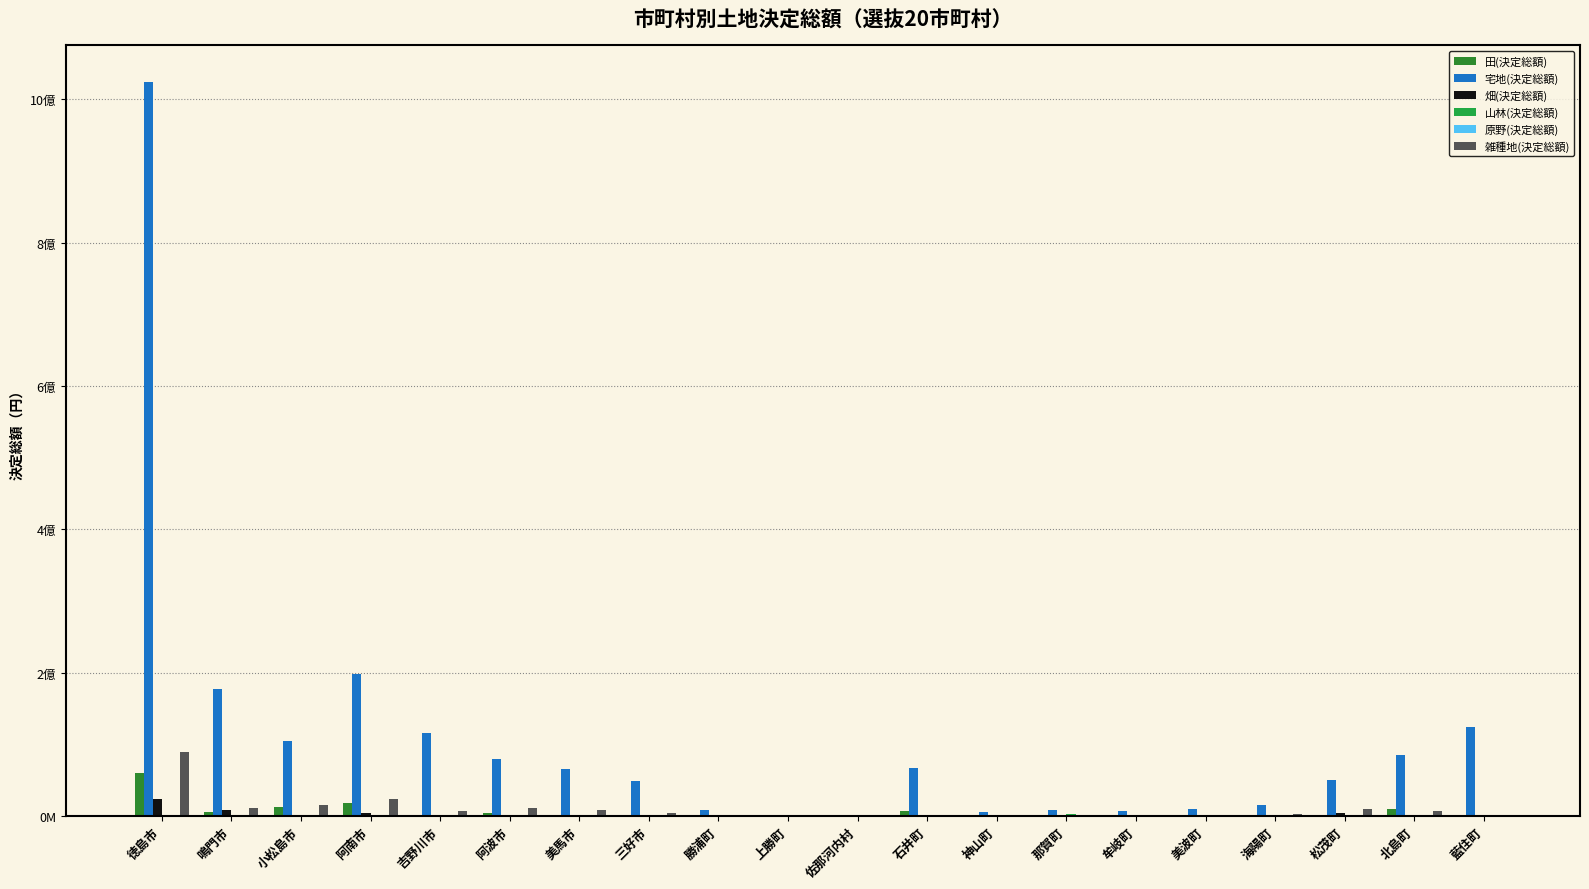

What are all the series names shown in the legend?

田(決定総額), 宅地(決定総額), 畑(決定総額), 山林(決定総額), 原野(決定総額), 雑種地(決定総額)